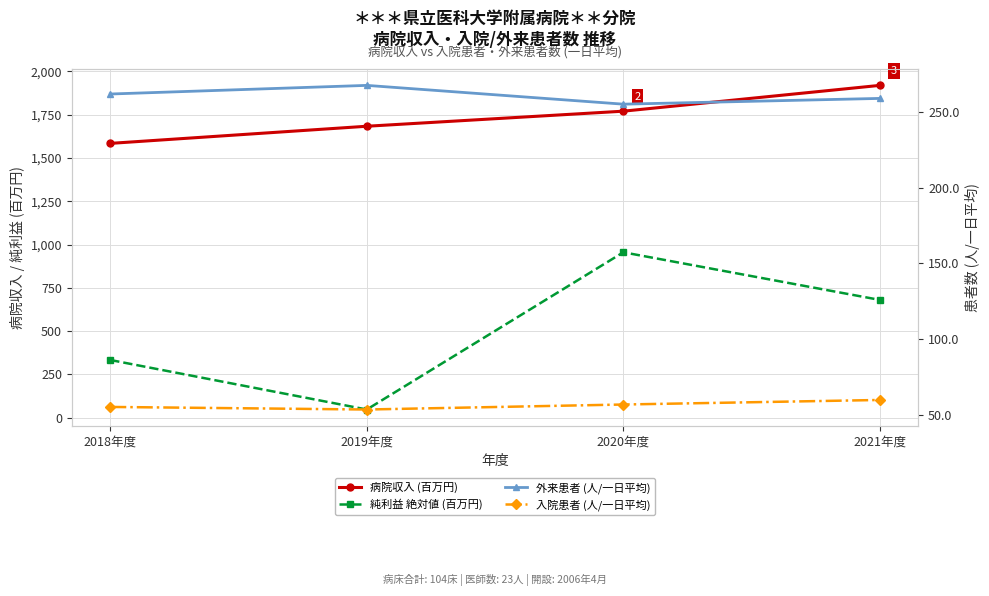

Reading left to right, list all the values displayed in this chart.

病院収入 (百万円): 1584.0	1683.0	1770.0	1919.0
純利益 絶対値 (百万円): 333.0	47.0	955.0	680.0
外来患者 (人/一日平均): 261.7	267.4	255.0	258.8
入院患者 (人/一日平均): 55.2	53.5	56.8	59.8